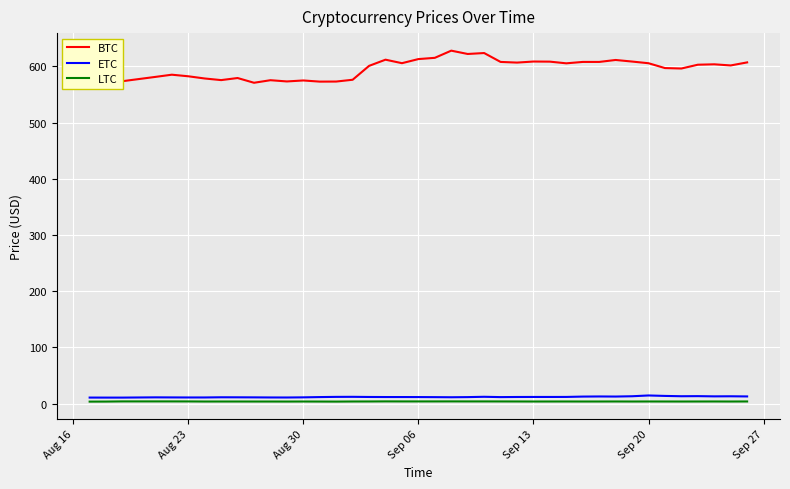

What is the maximum value shown in the chart?

628.0